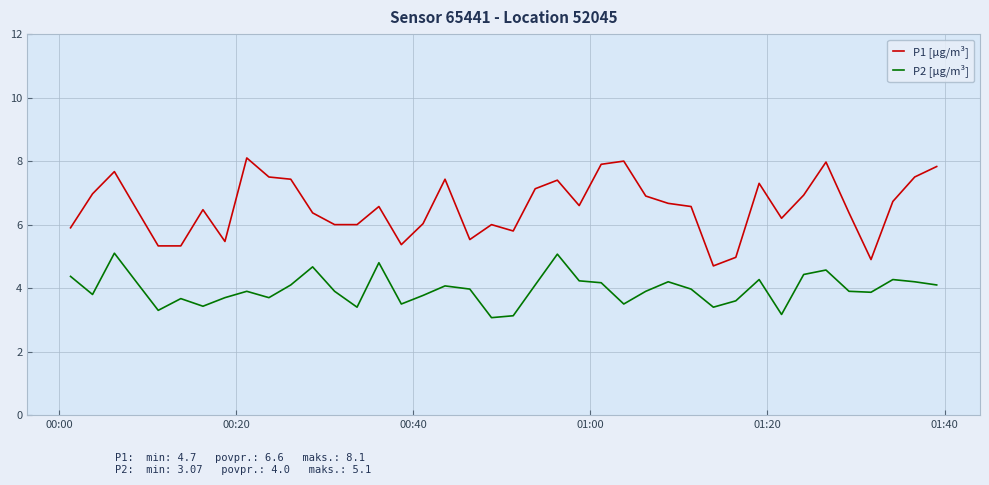

How many distinct data groups are displayed?

2